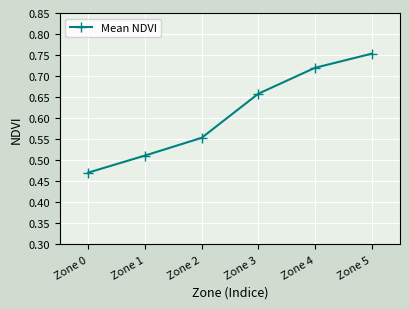

True or false: the data shows 1.3 at Zone 5.

False